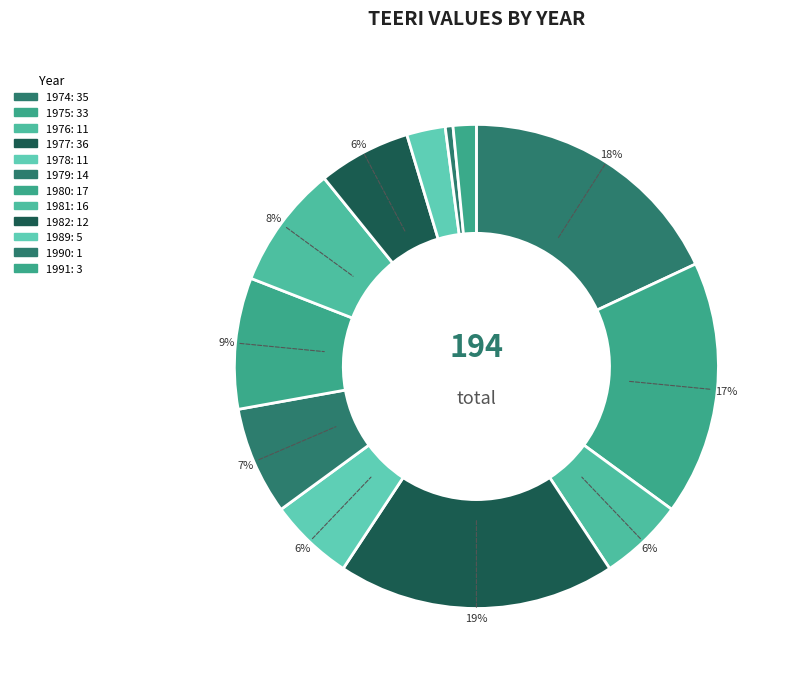

How many segments does this pie chart have?

12